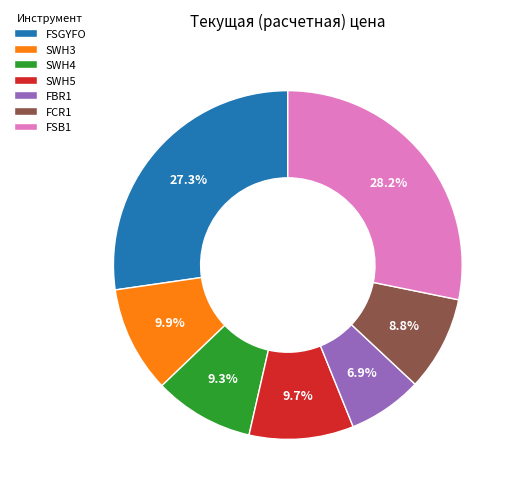

To the nearest percent, what portion does SWH4 represent?

9%